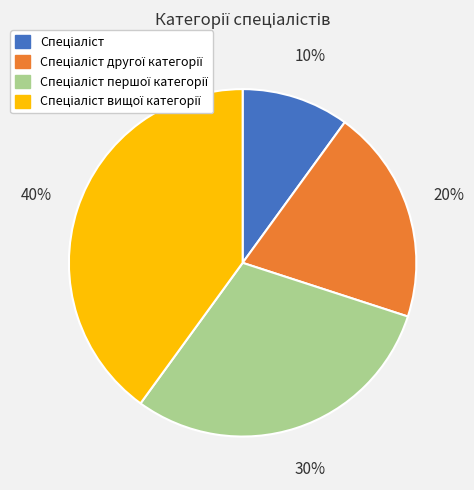

To the nearest percent, what is the average slice percentage?

25%